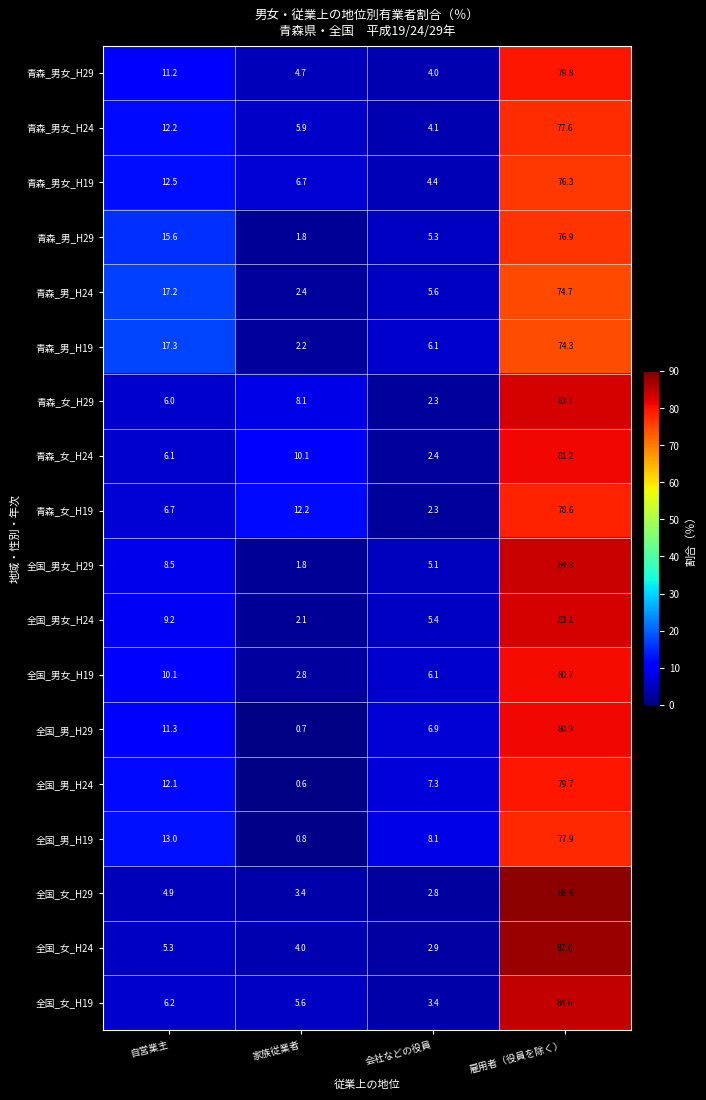

Which series changed the most between 会社などの役員 and 雇用者（役員を除く）?

全国_女_H29